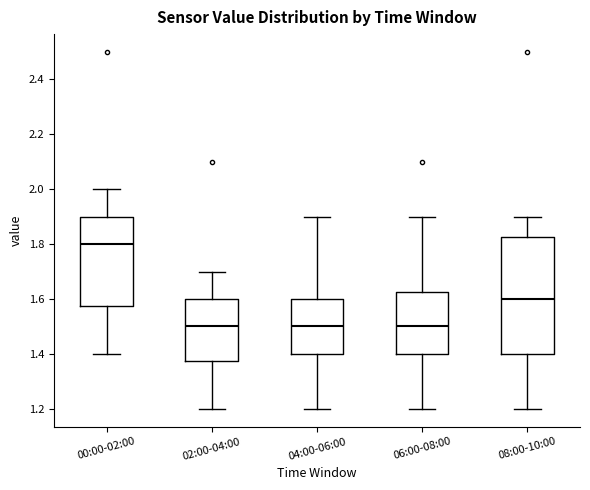

Reading left to right, transcribe this box plot: for each box, give where its median line is, the range the box spans, and where its two whiskers end, as read against the y-axis. The values are not printed on the chart, so give them approximately, as read against the axis.

00:00-02:00: median 1.80, box 1.58 to 1.90, whiskers 1.40 to 2.00
02:00-04:00: median 1.50, box 1.38 to 1.60, whiskers 1.20 to 1.70
04:00-06:00: median 1.50, box 1.40 to 1.60, whiskers 1.20 to 1.90
06:00-08:00: median 1.50, box 1.40 to 1.62, whiskers 1.20 to 1.90
08:00-10:00: median 1.60, box 1.40 to 1.82, whiskers 1.20 to 1.90